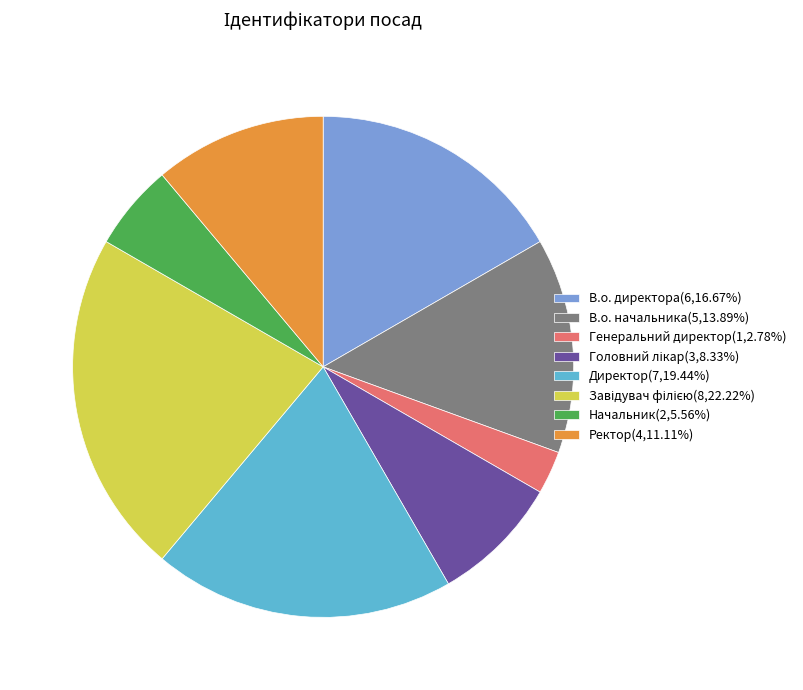

Is it true that В.о. начальника is 1% of the pie?

False